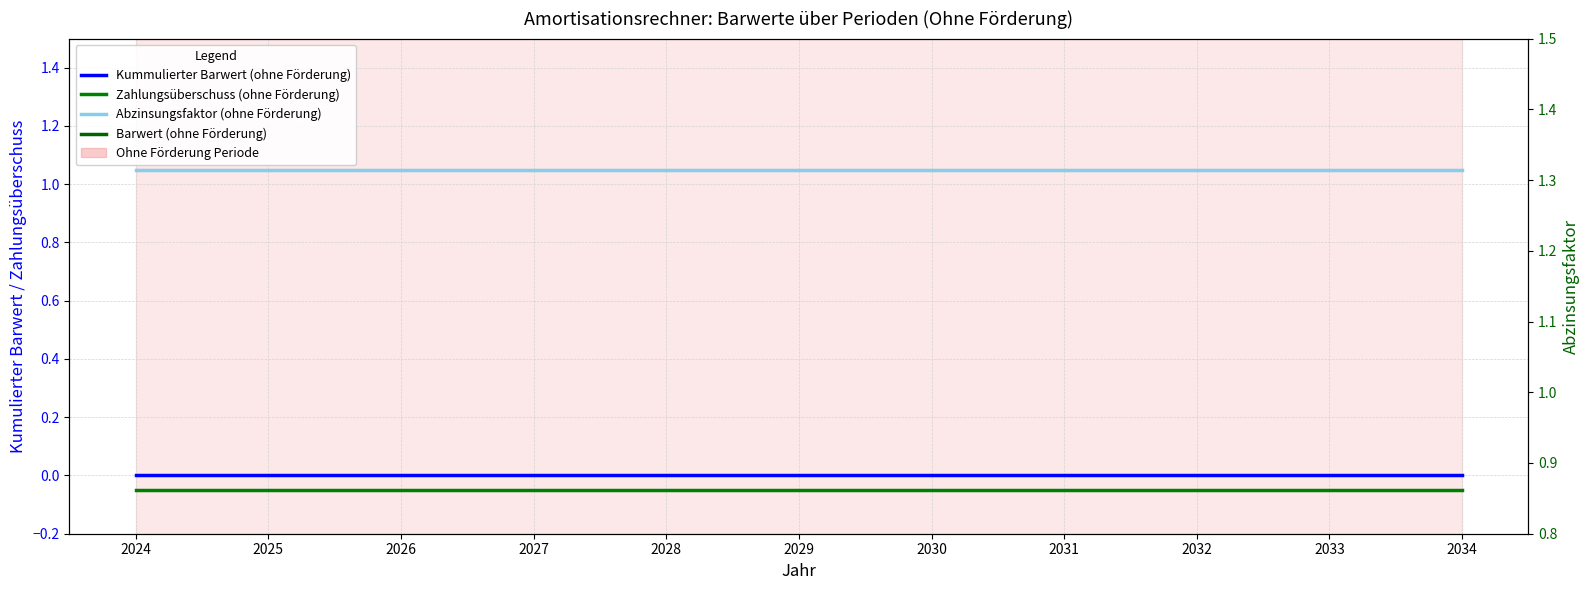

Is it true that Kummulierter Barwert (ohne Förderung) equals 0.0 at 2034?

True